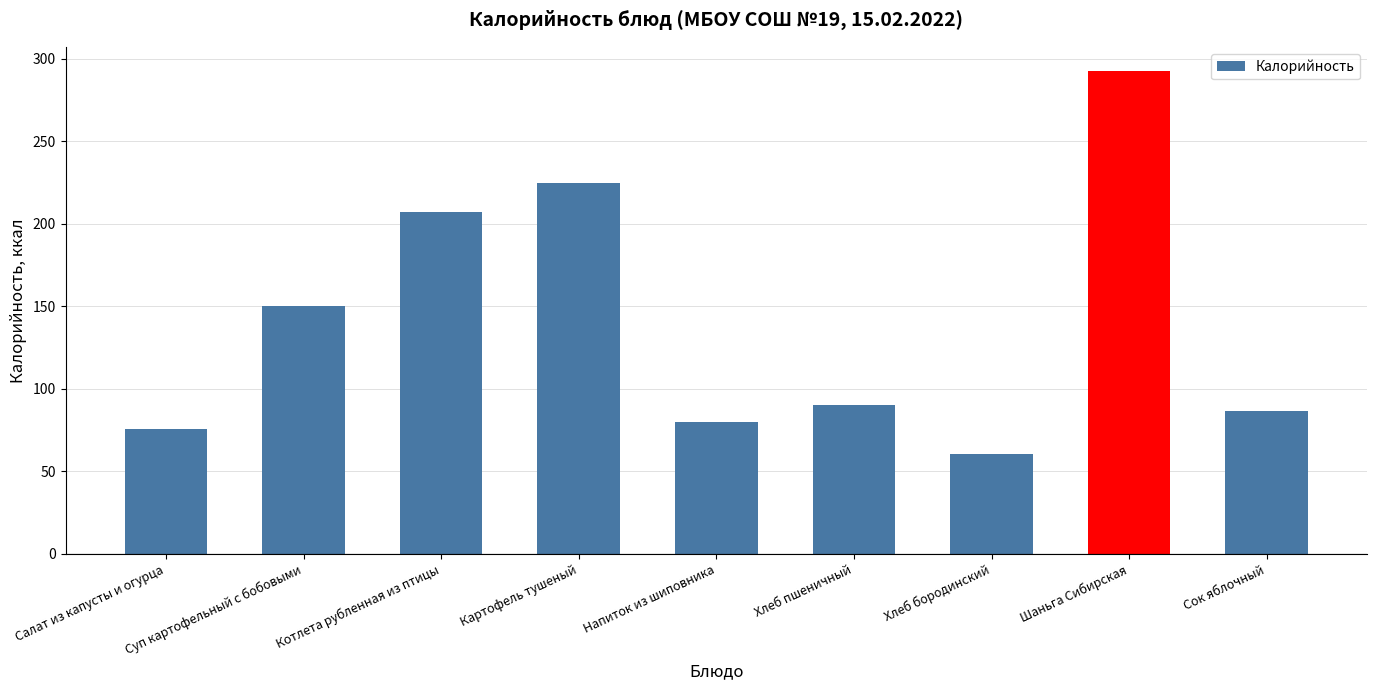

What is the smallest value displayed?

60.5